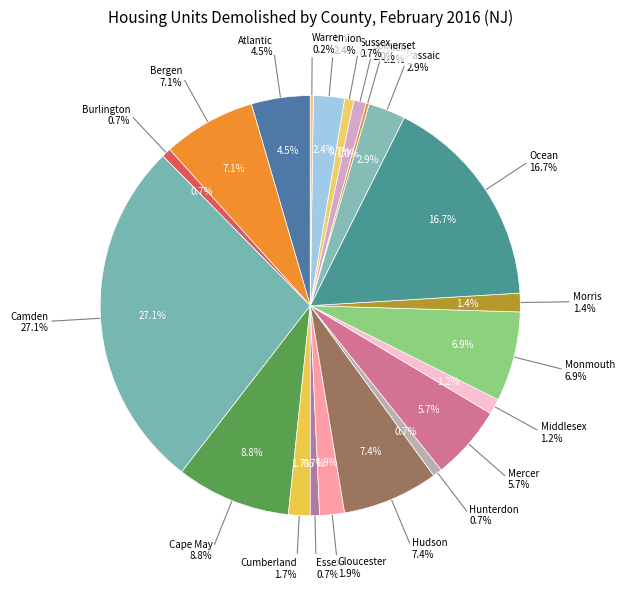

The Atlantic slice represents 5% of the pie. True or false?

True